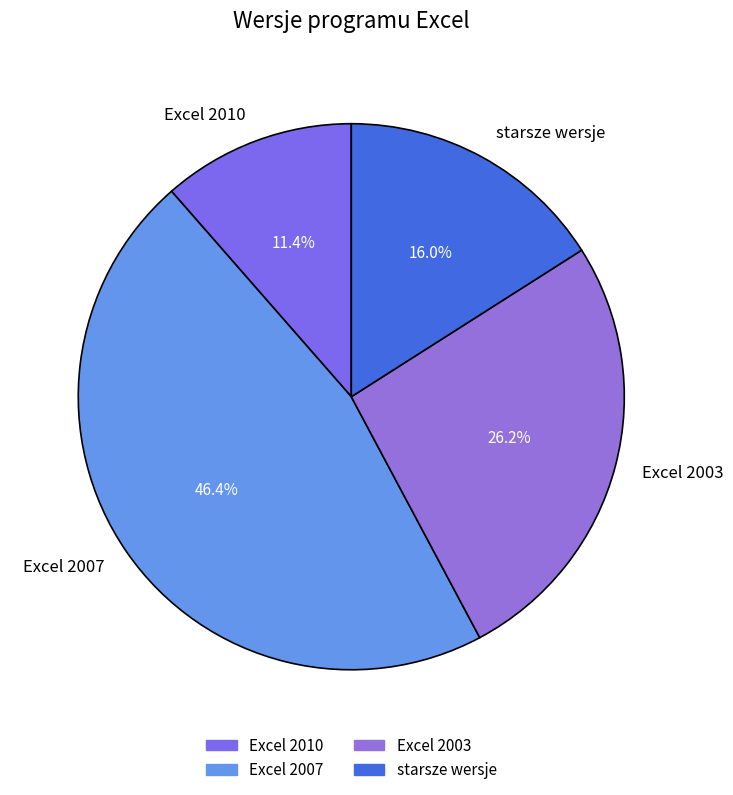

What percentage is the Excel 2007 slice, to the nearest percent?

46%